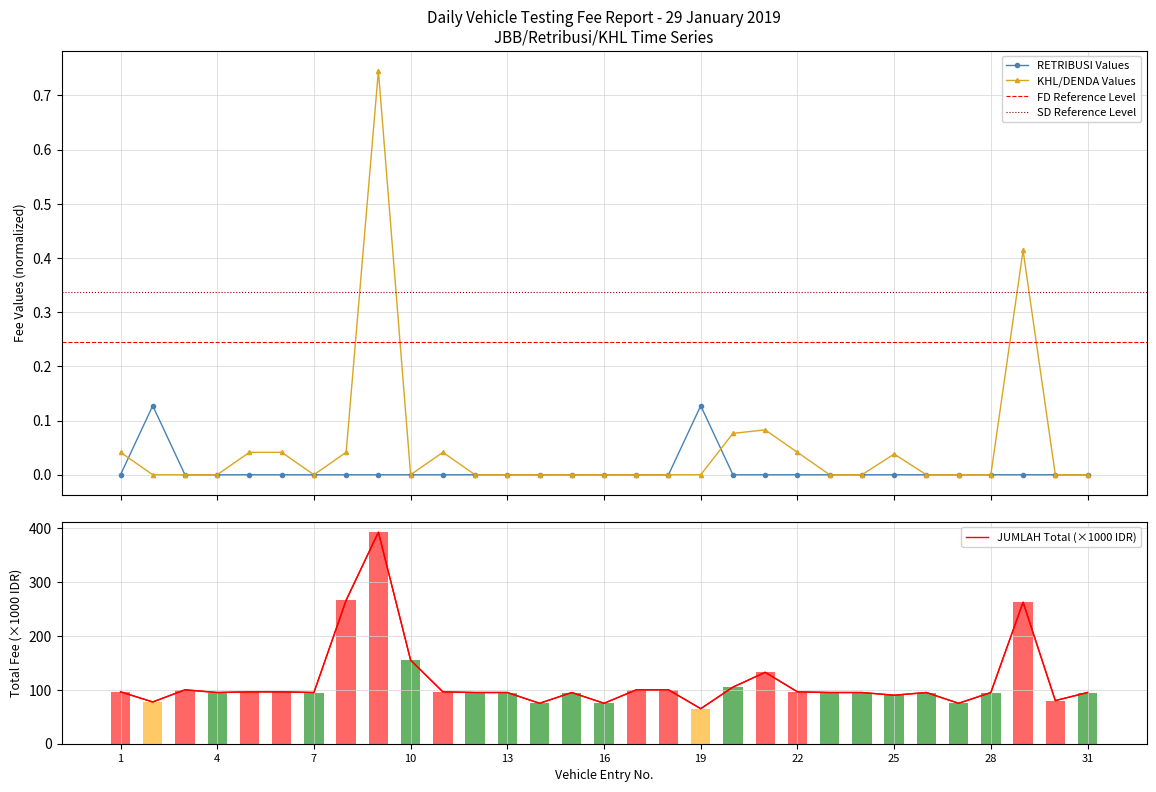

Which series has the largest total across all categories?

JUMLAH (col_19)